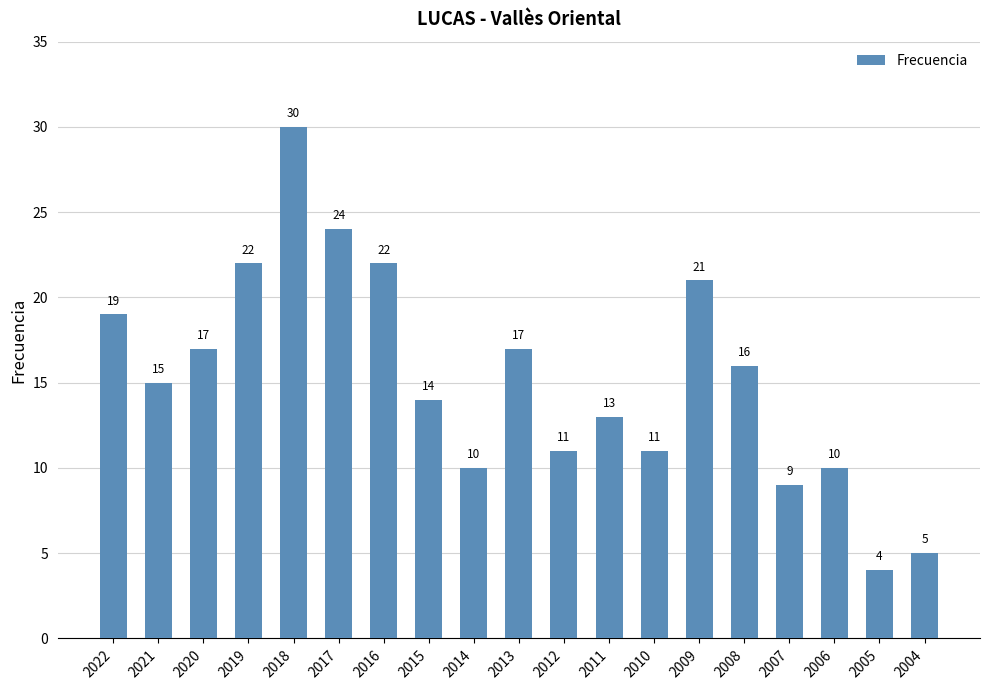

The value at 2020 is 24. True or false?

False